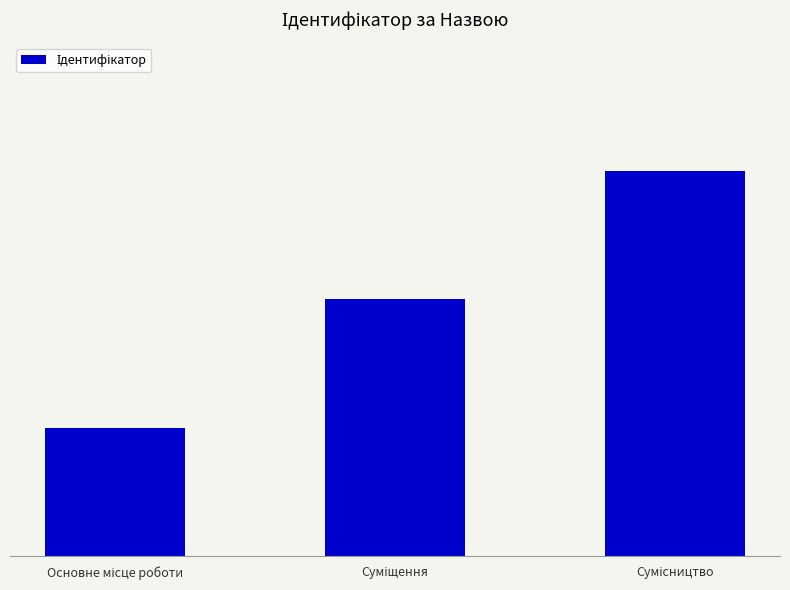

What is the difference between the values at Суміщення and Основне місце роботи?

1